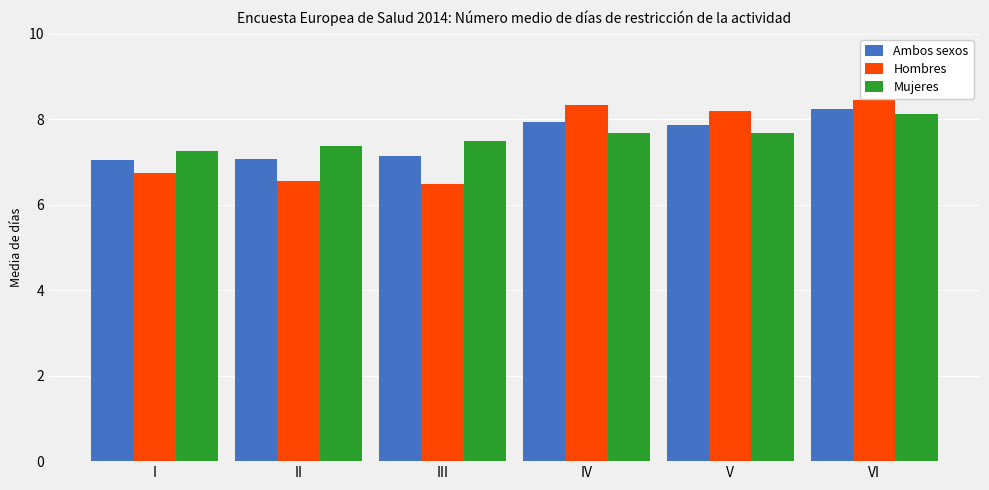

Which series has the largest range (max minus min)?

Hombres